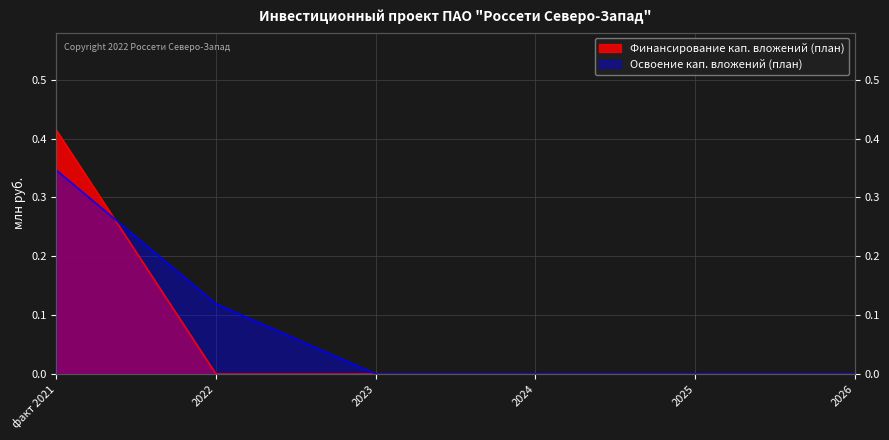

The value of Освоение кап. вложений (план) at факт 2021 is 0.3. True or false?

True